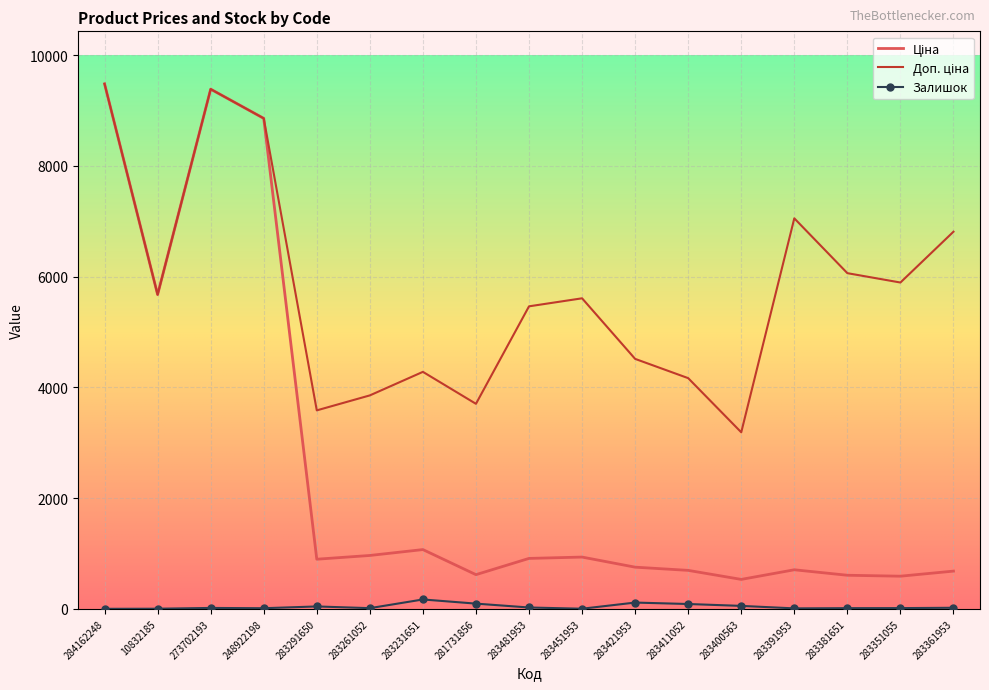

Which series has the largest total across all categories?

Доп. ціна